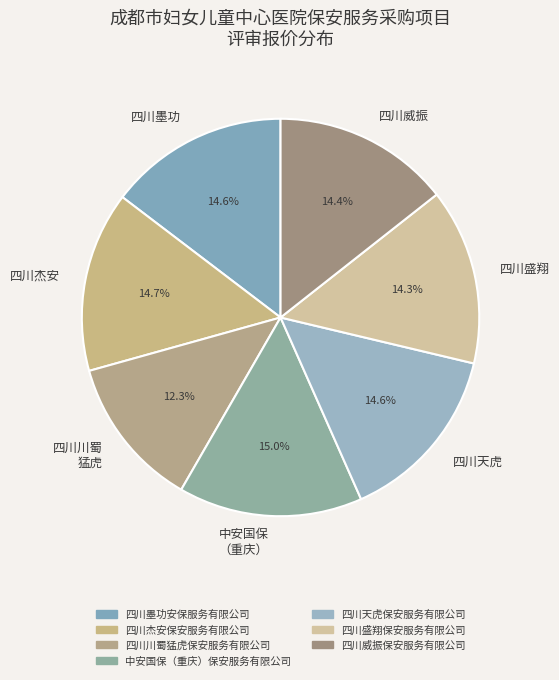

Does 四川威振 account for over 50% of the chart?

No